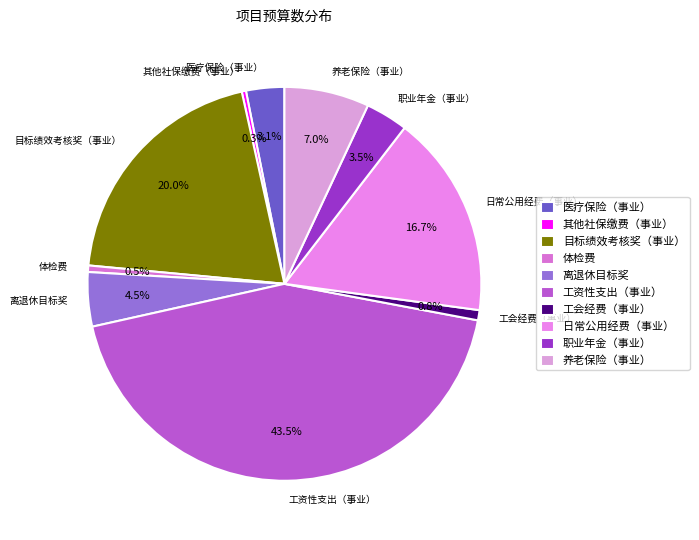

To the nearest percent, what is the average slice percentage?

10%